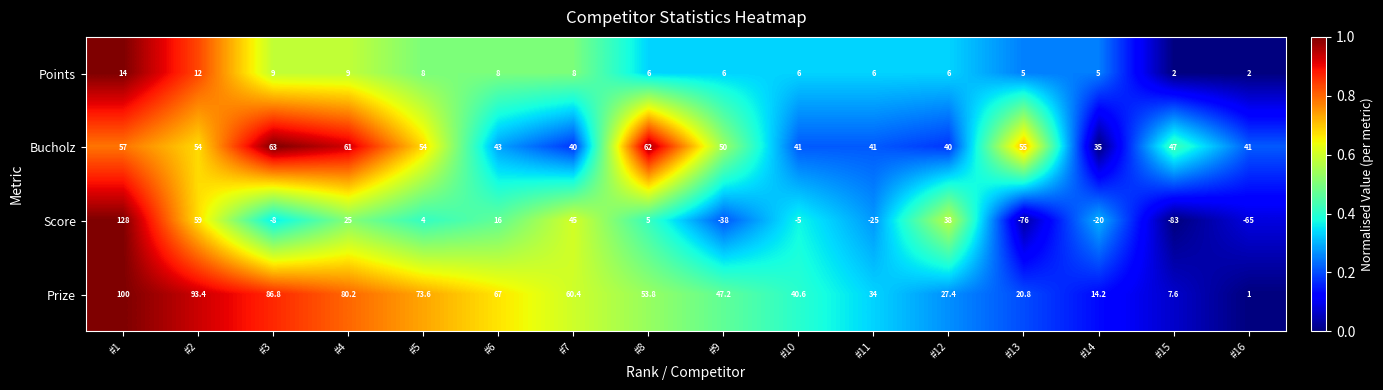

The Bucholz series shows 84.9 at #1. True or false?

False